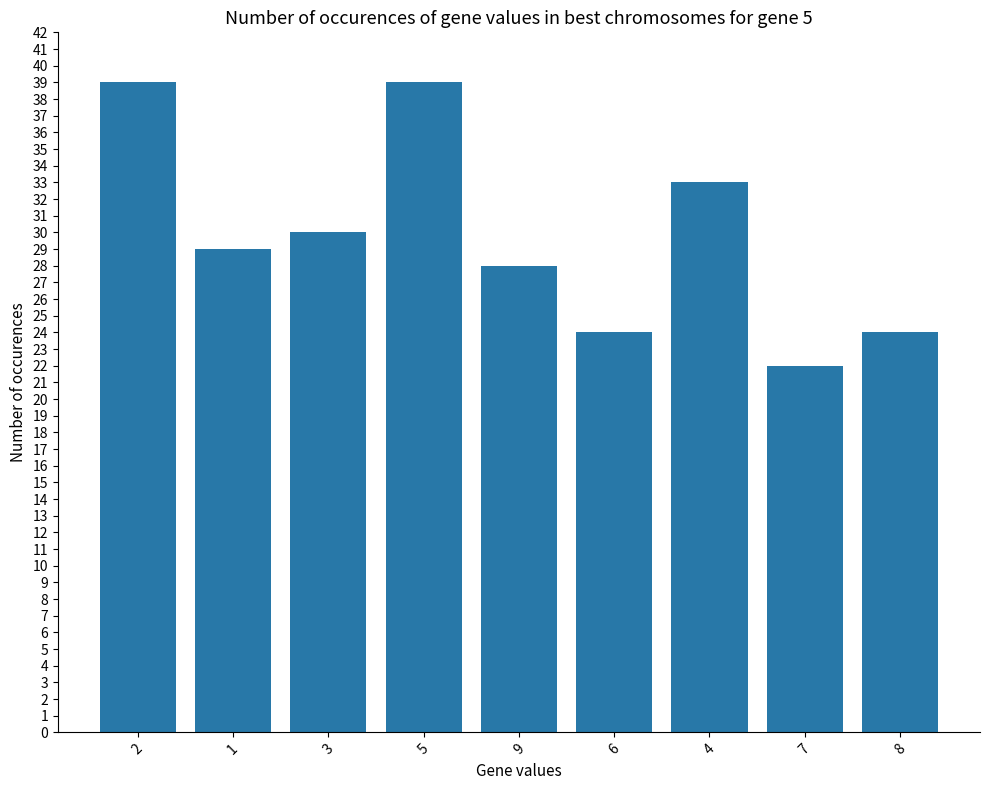

Reading left to right, transcribe all the data shown in this chart.

2=39	1=29	3=30	5=39	9=28	6=24	4=33	7=22	8=24